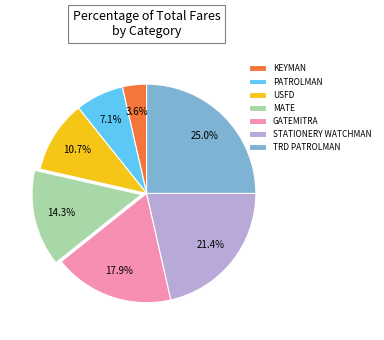

How many segments does this pie chart have?

7